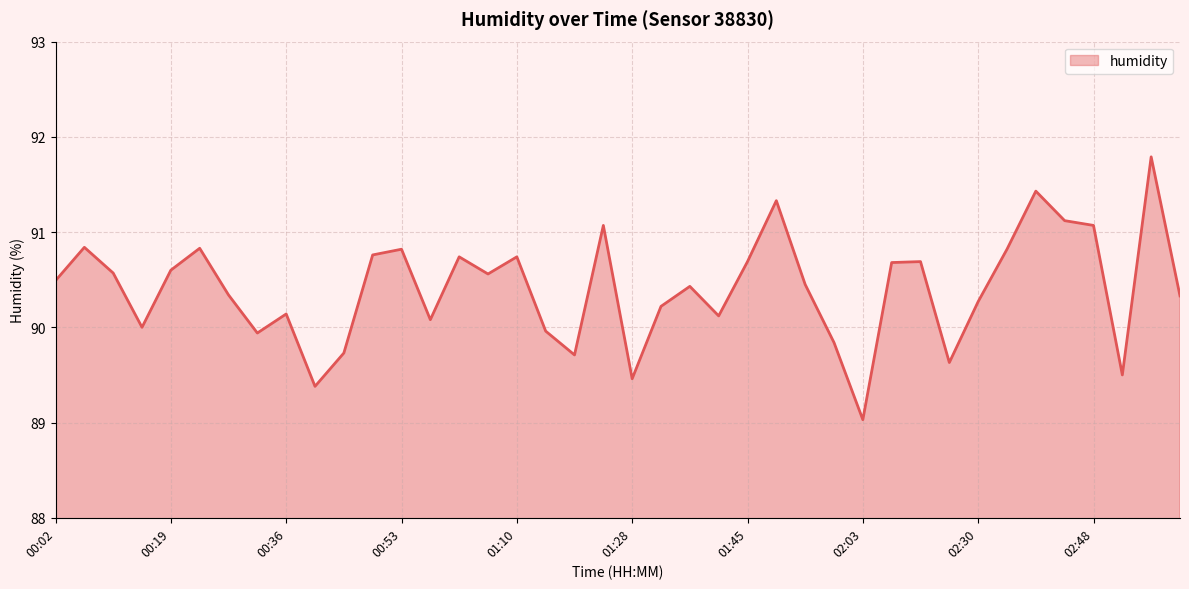

What is the difference between the maximum and minimum values?

2.8